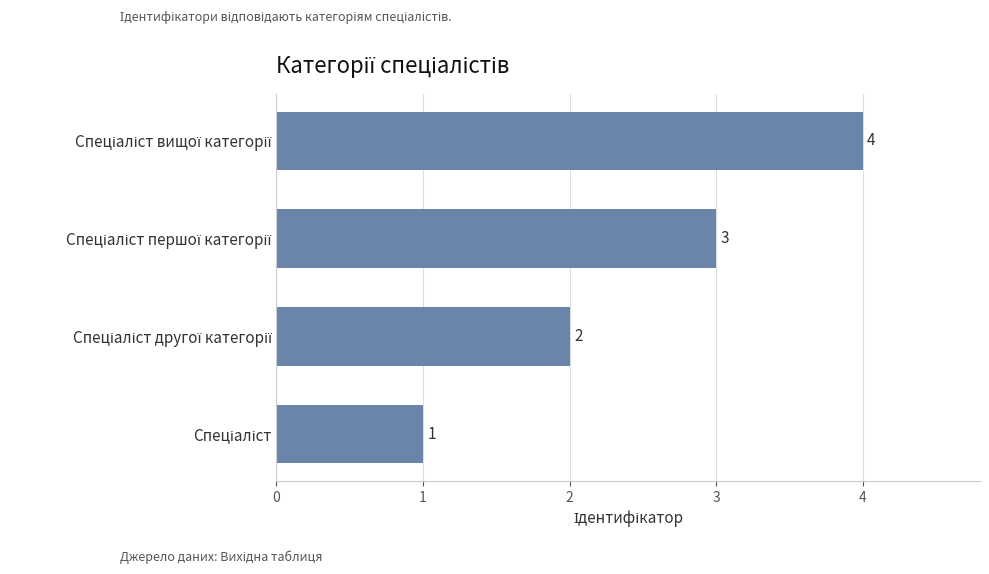

What is the greatest value displayed?

4